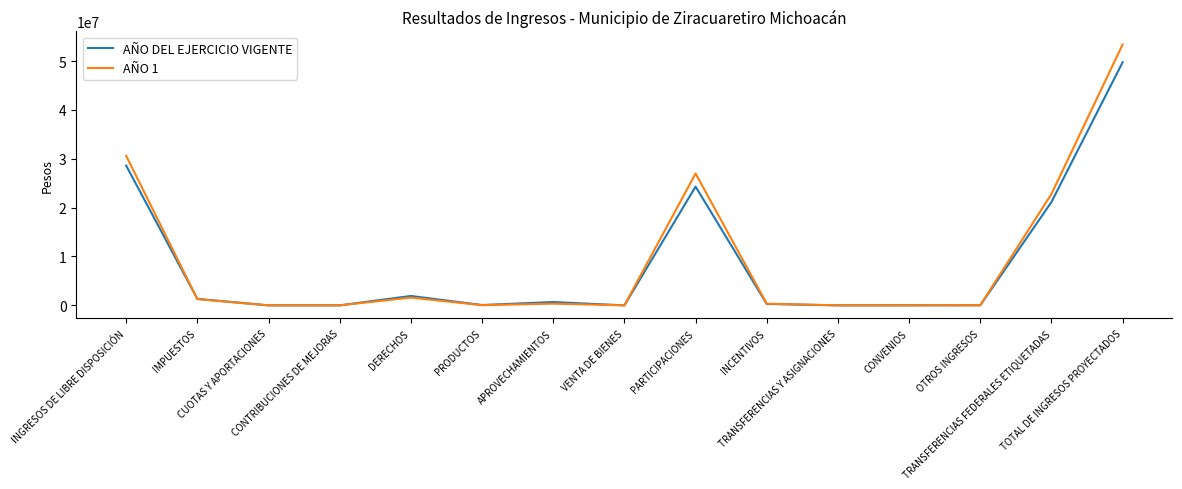

What is the difference between the AÑO DEL EJERCICIO VIGENTE values at TRANSFERENCIAS FEDERALES ETIQUETADAS and CONTRIBUCIONES DE MEJORAS?

21147455.4